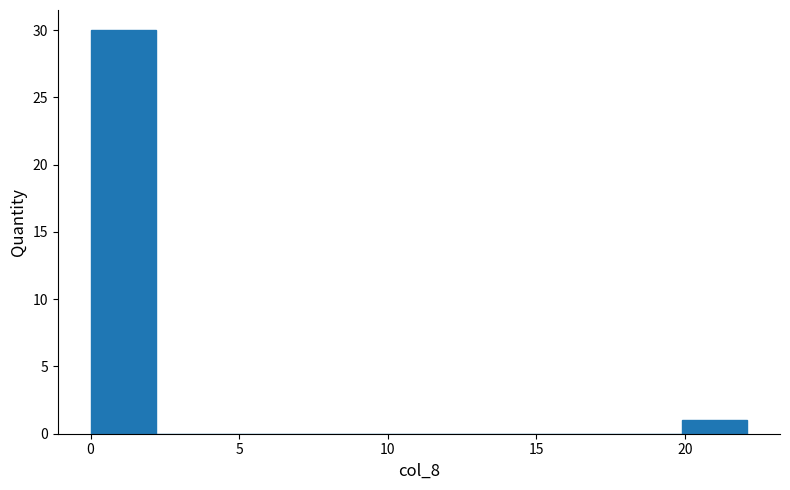

Reading left to right, list every bar in this chart as the range it spans on the x-axis followed by its height. Neither the bar edges nor the heights are printed on the chart, so give them approximately, as read against the axes.

0.0 to 2.0: 30
2.0 to 4.5: 0
4.5 to 6.5: 0
6.5 to 9.0: 0
9.0 to 11.0: 0
11.0 to 13.5: 0
13.5 to 15.5: 0
15.5 to 17.5: 0
17.5 to 20.0: 0
20.0 to 22.0: 1